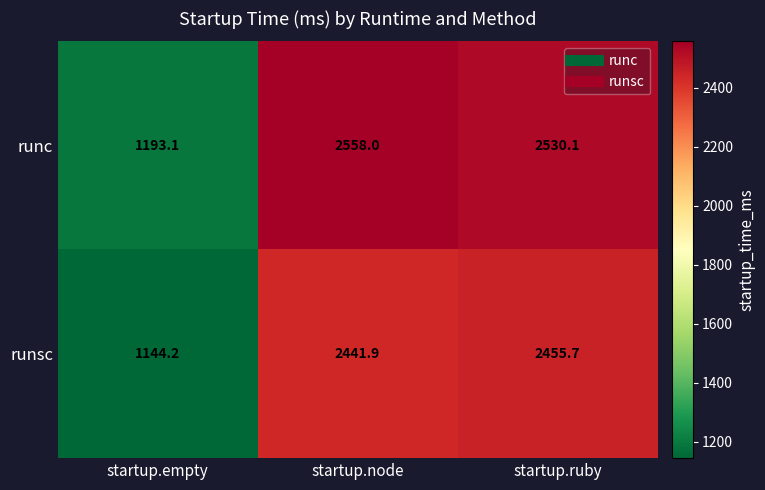

At how many categories does at least one series exceed 2074?

2